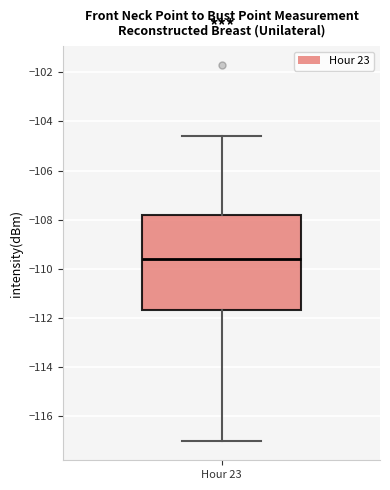

Transcribe this box plot: give where the median line is, the range the box spans, and where the two whiskers end, as read against the y-axis. The values are not printed on the chart, so give them approximately, as read against the axis.

median -109.6, box -111.6 to -107.8, whiskers -117.0 to -104.6